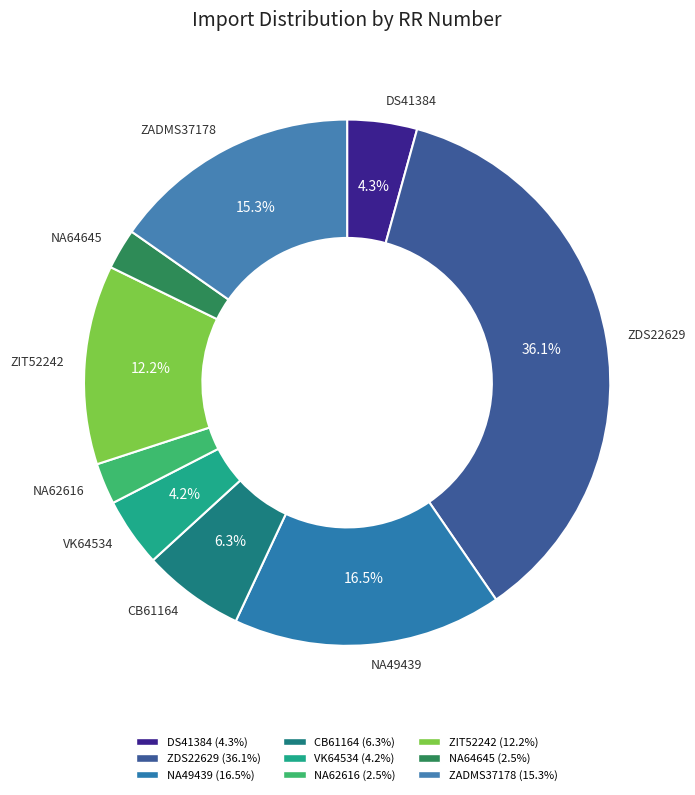

Is there a majority slice in this chart?

No